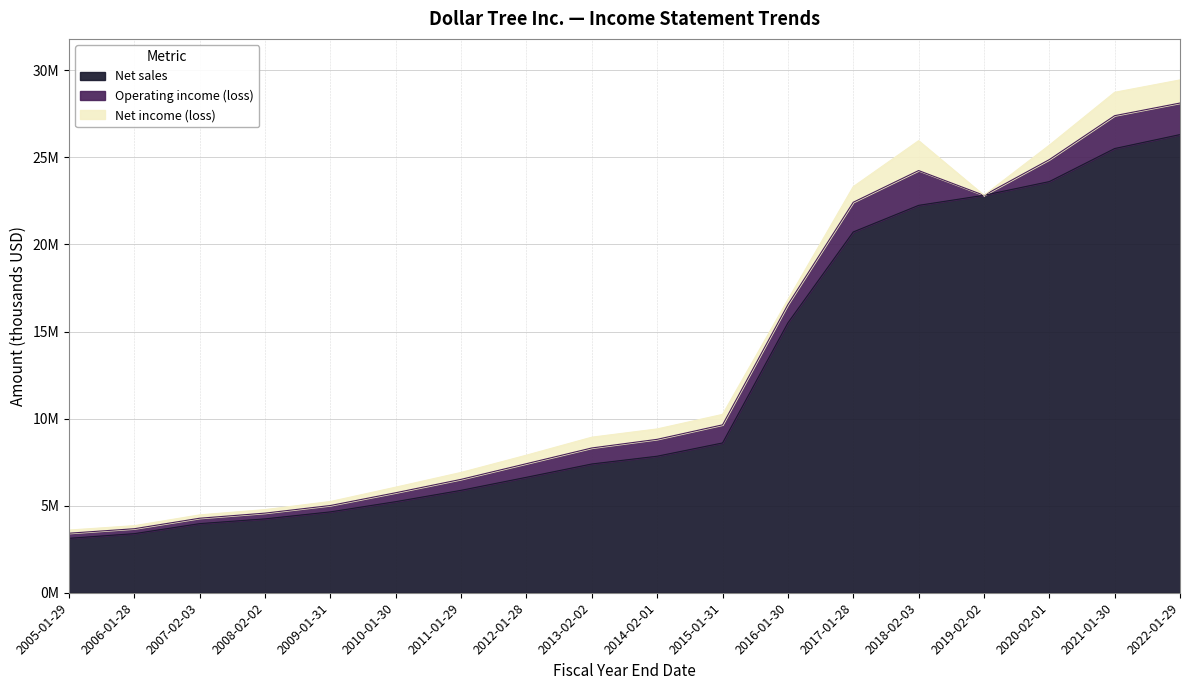

What value does the Net sales series have at 2008-02-02, to the nearest 50?

4242600